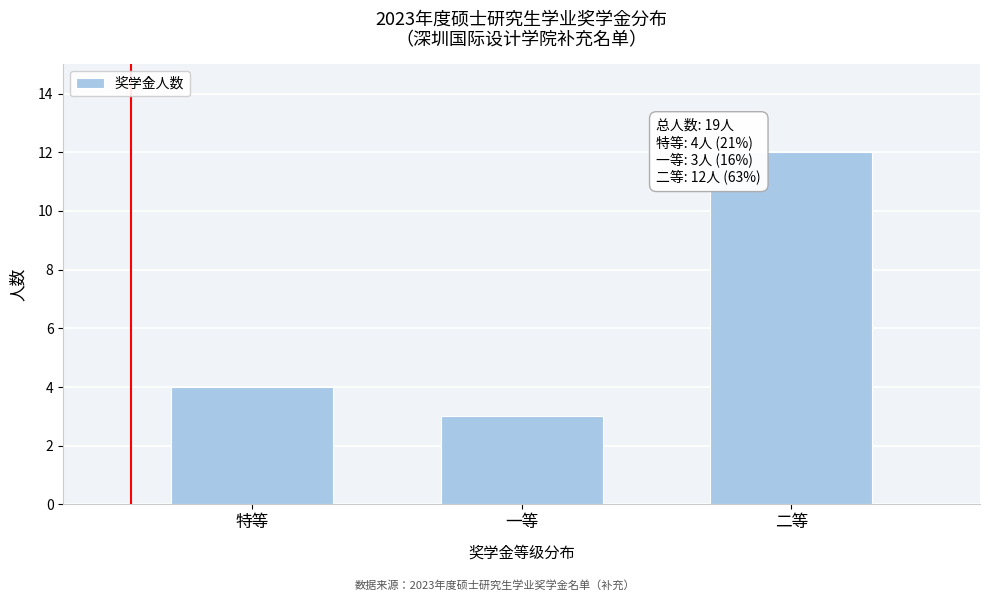

Reading left to right, list all the values displayed in this chart.

特等=4	一等=3	二等=12